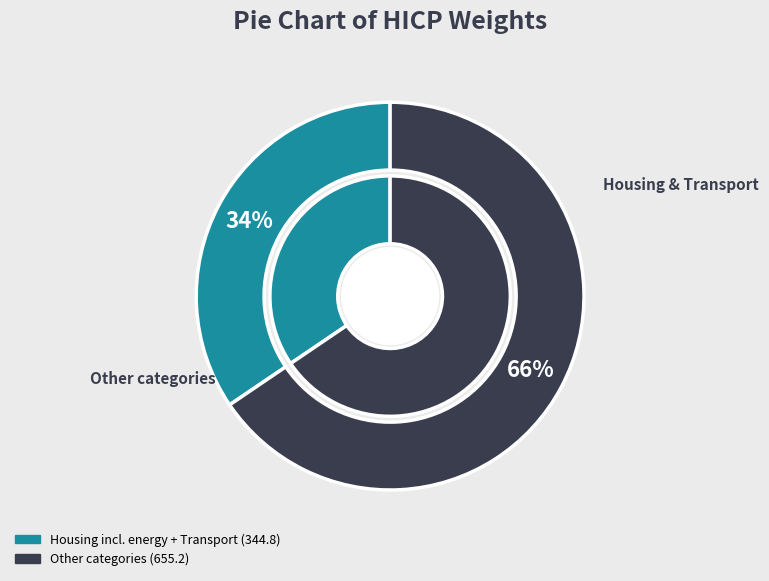

Does Recreation and culture represent more than half of the total?

No